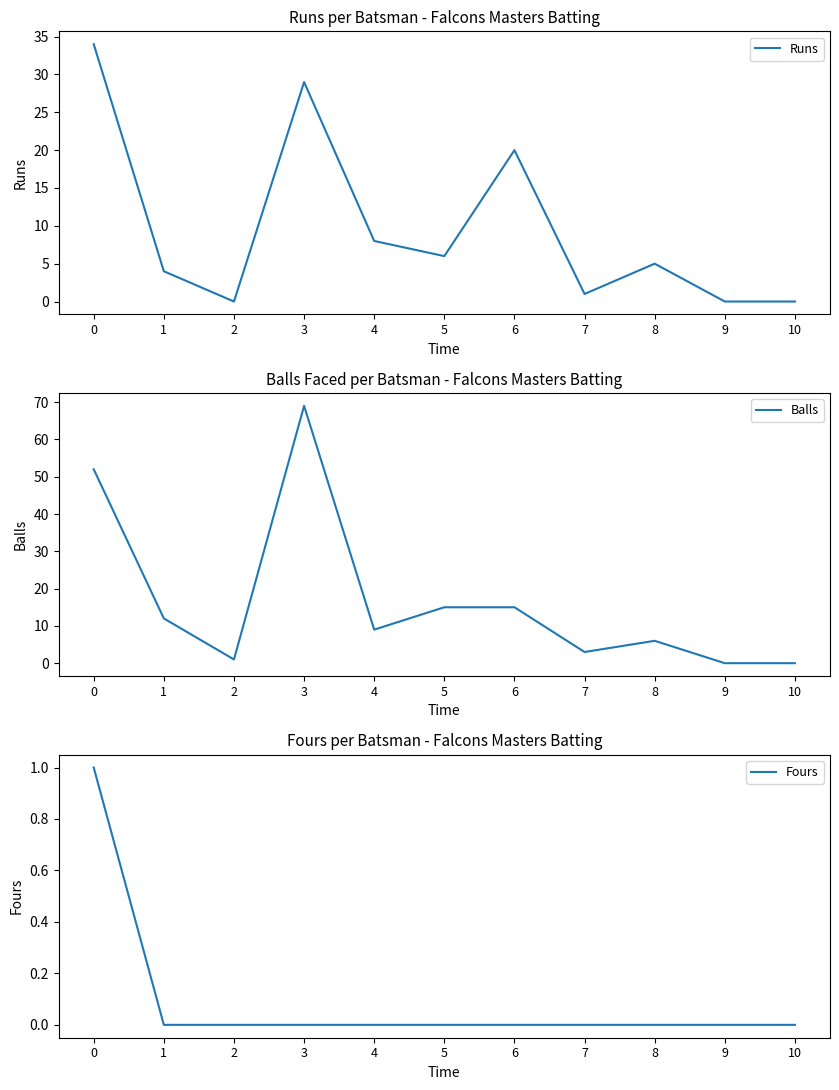

What is the value of the Runs point at the 1st from the left?

34